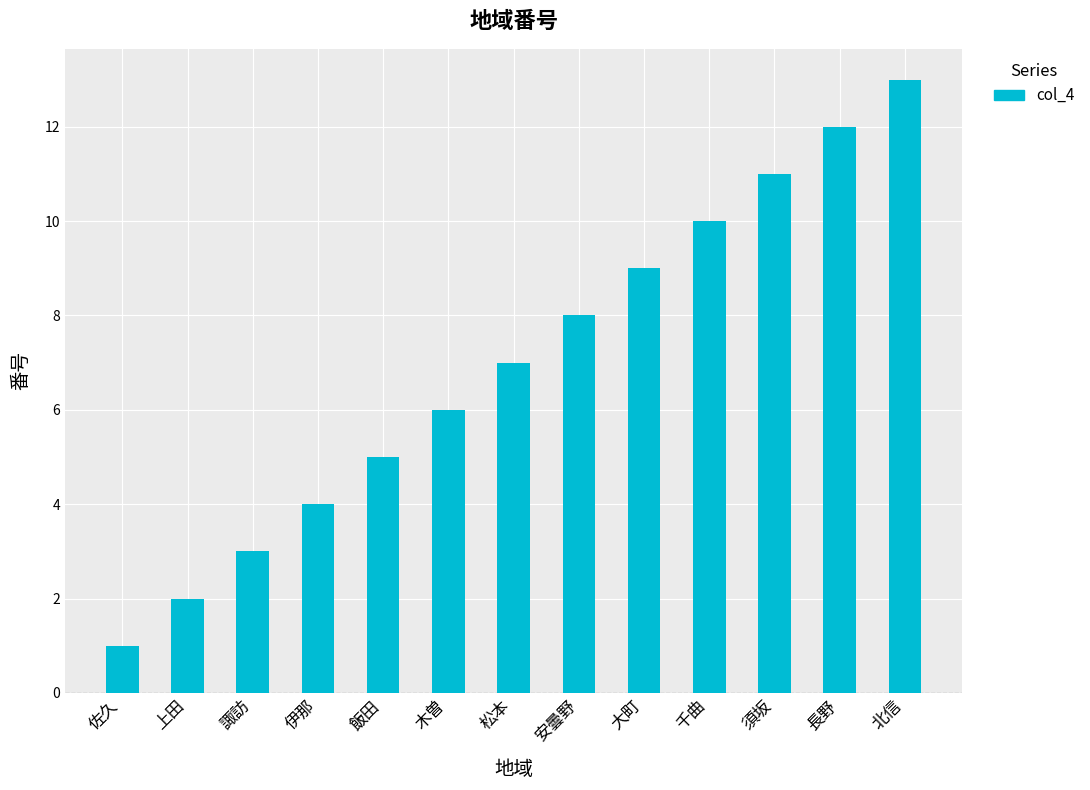

Reading right to left, what are all the values shown in this chart?

13	12	11	10	9	8	7	6	5	4	3	2	1